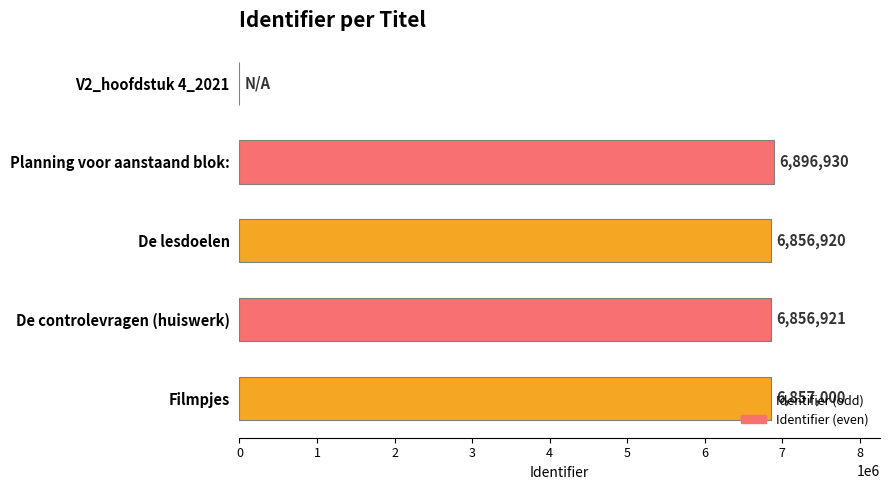

Count the number of categories in the chart.

5